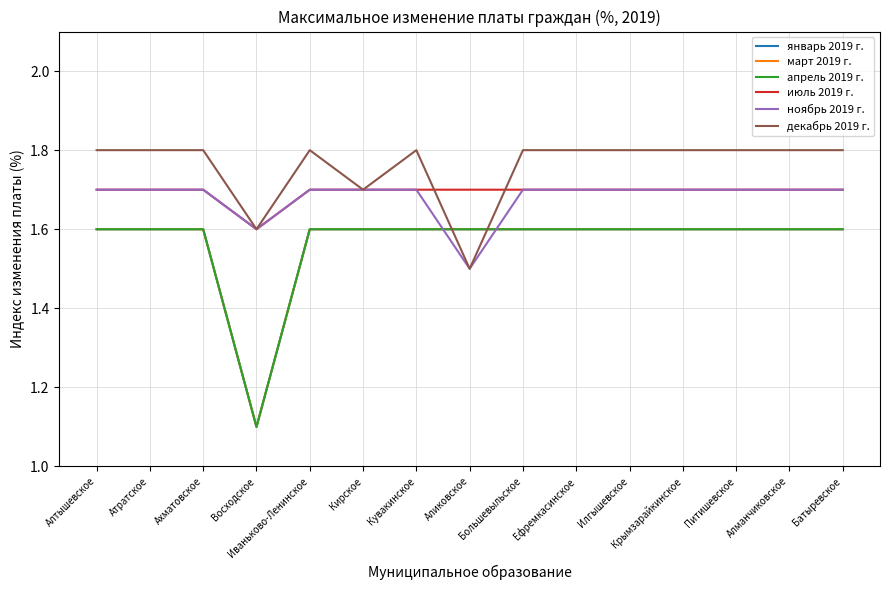

What position from the right is Алтышевское?

15